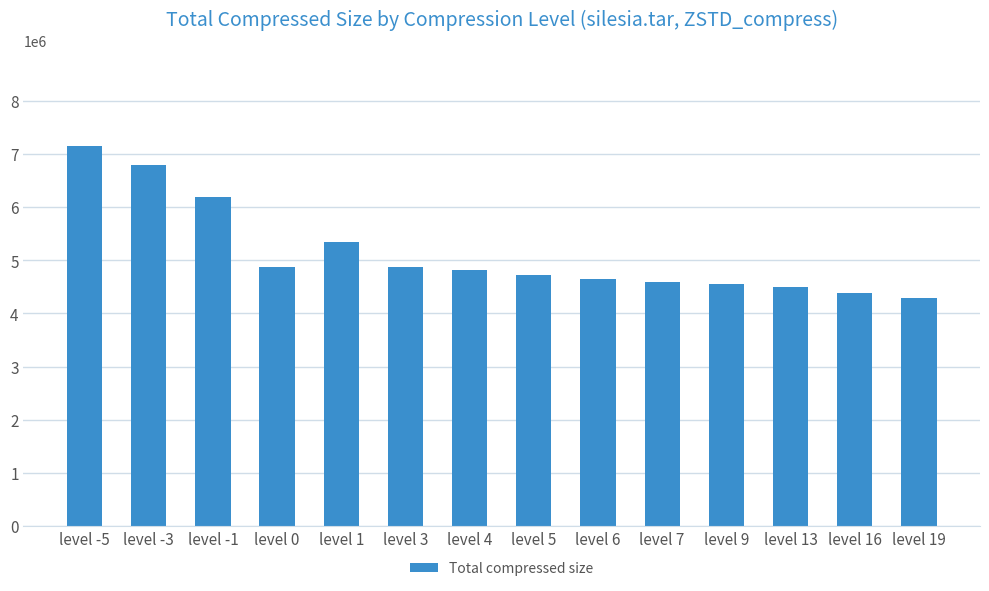

What is the sum of all values?

71749112